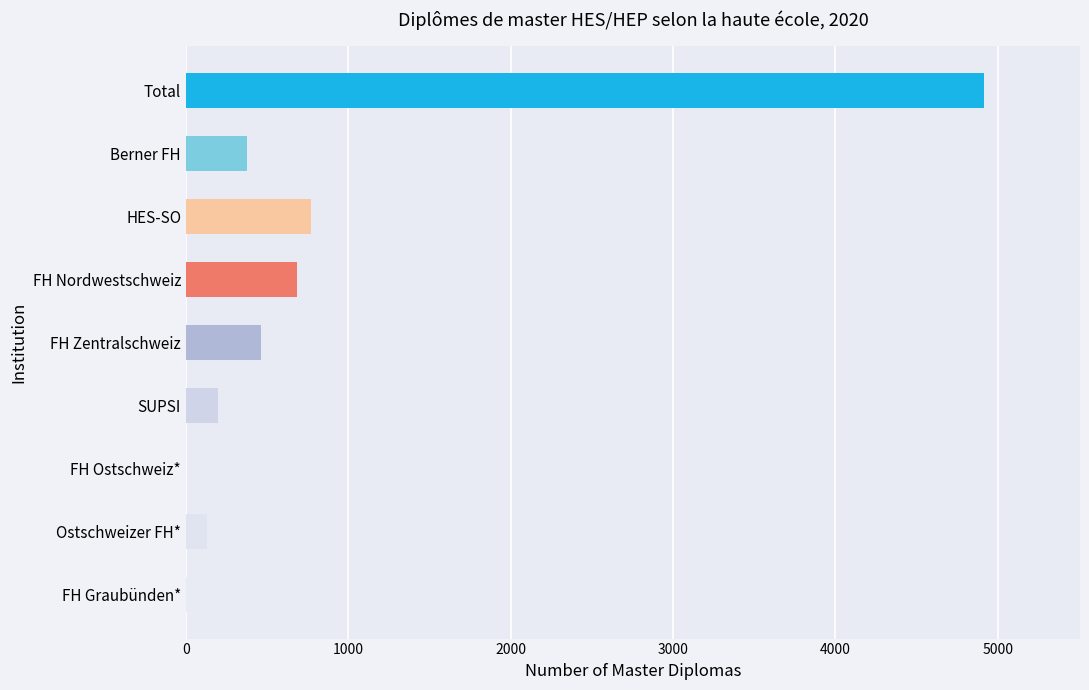

What is the sum of all values?

7589